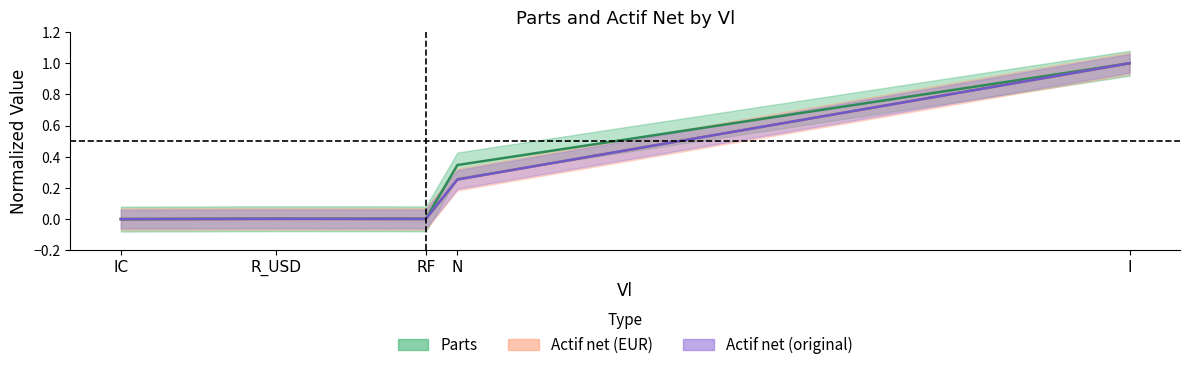

True or false: Actif net orig (center) has more than 1 points higher than both neighbors.

False